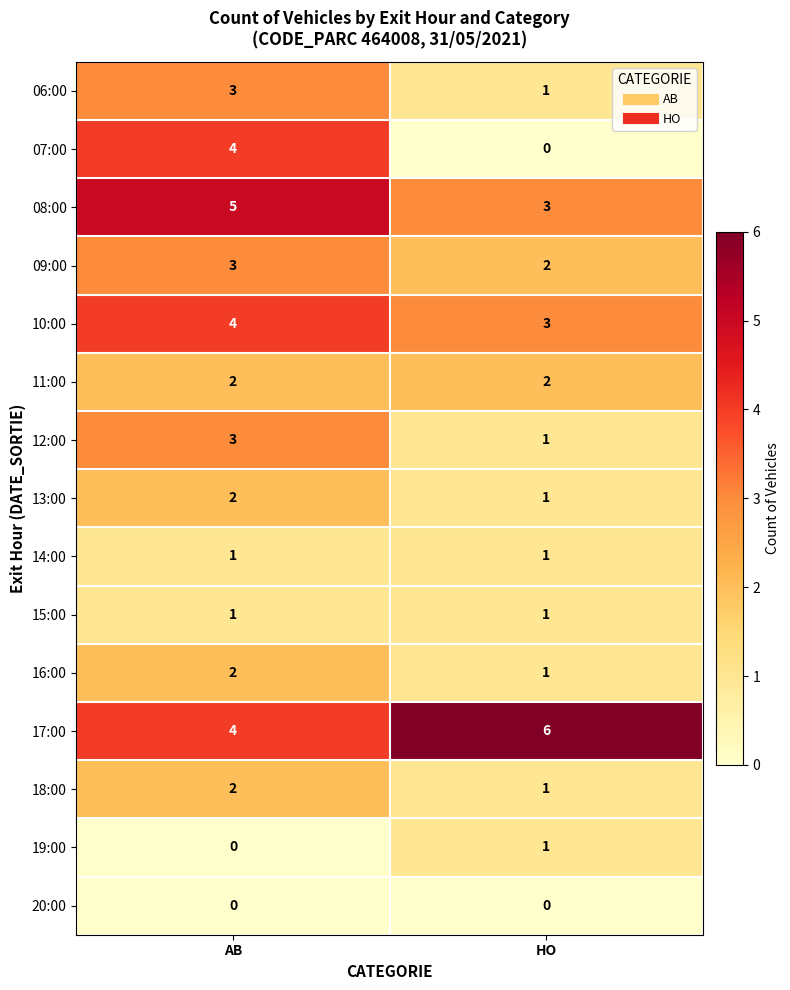

What is the maximum value for 17:00?

6